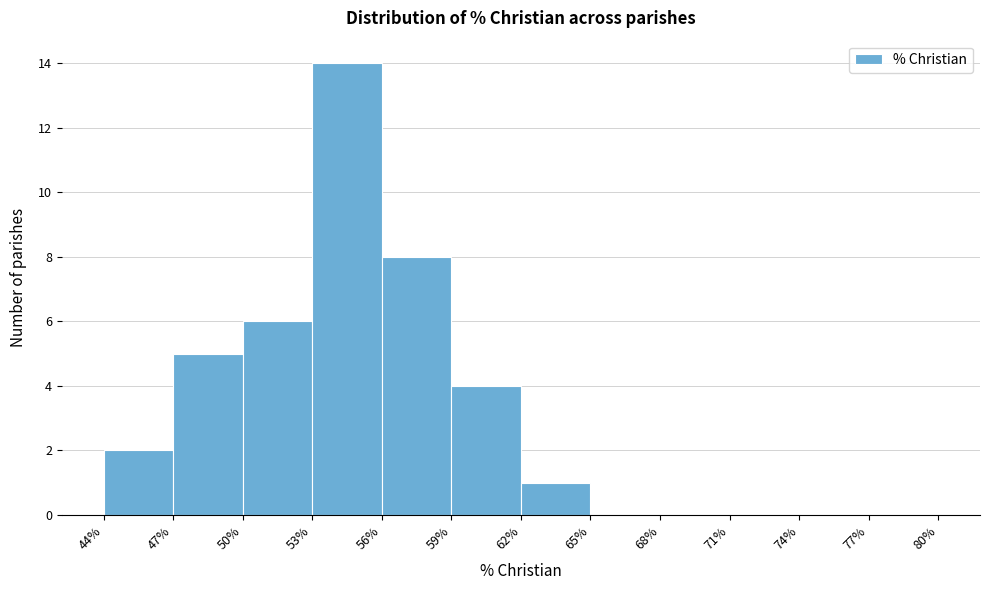

What is the height of the bar covering 53% to 56% on the x-axis? The values are not printed on the chart, so give them approximately, as read against the axis.

14